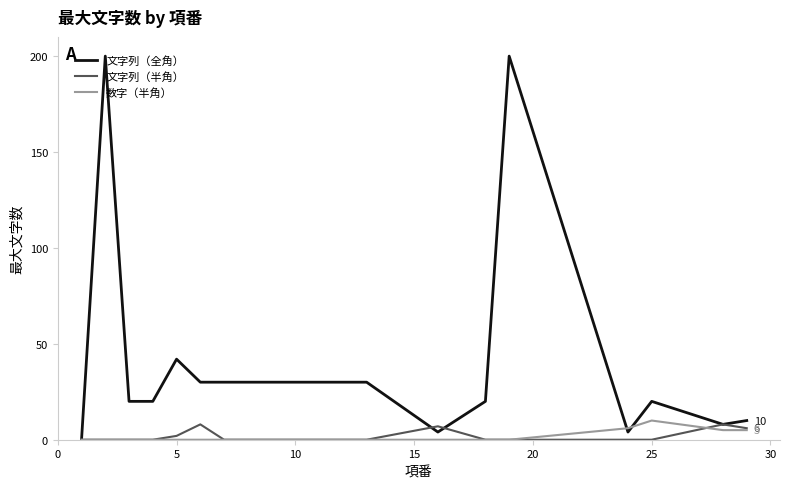

Is this an area chart (filled region under the line)?

No